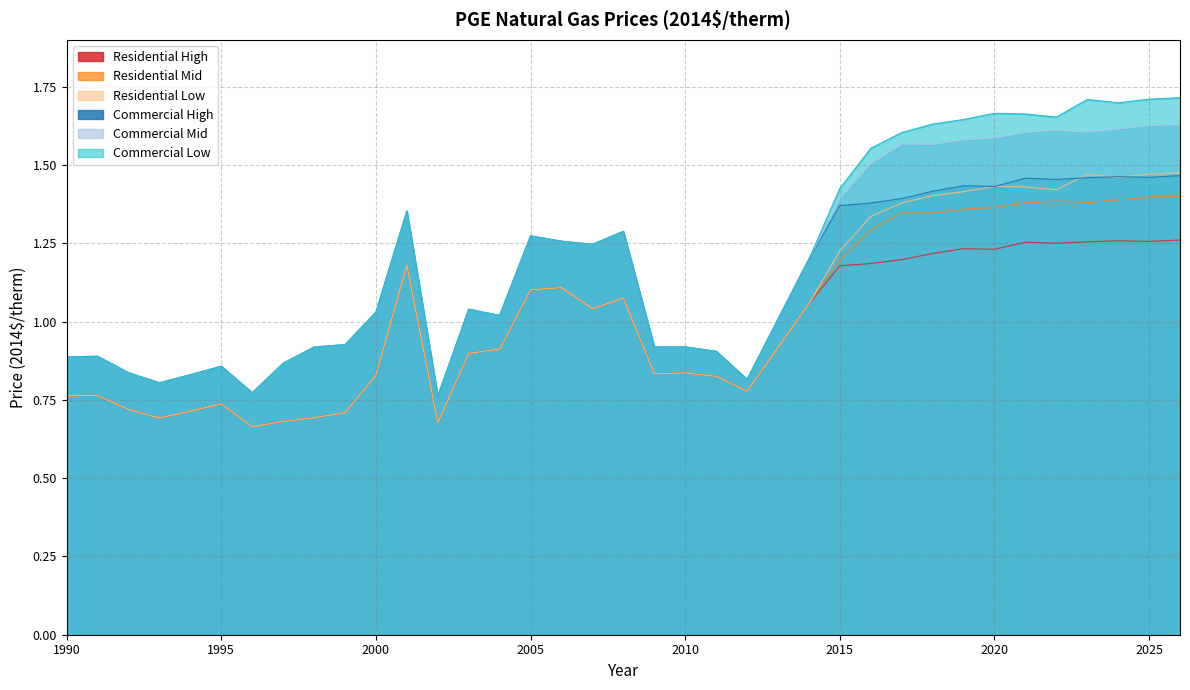

How many lines are shown in the chart?

6